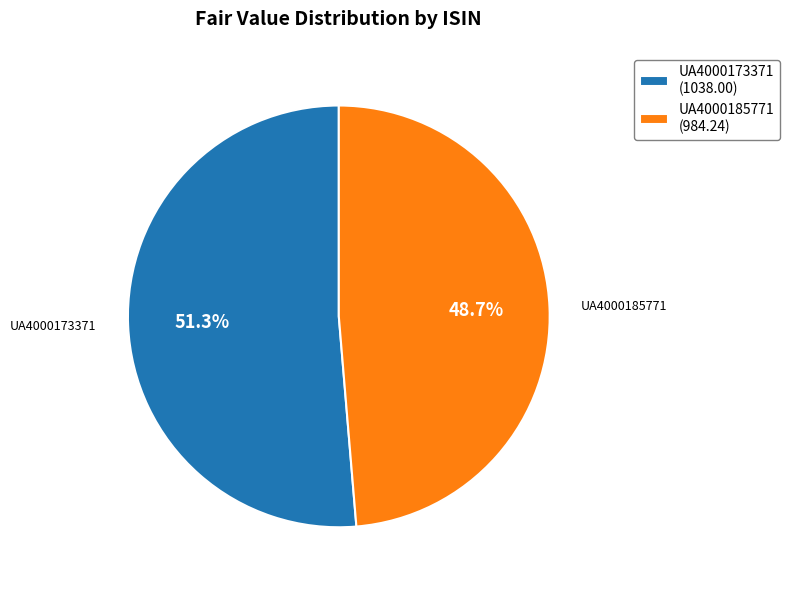

To the nearest percent, what is the difference between the UA4000185771 and UA4000173371 slice percentages?

3%